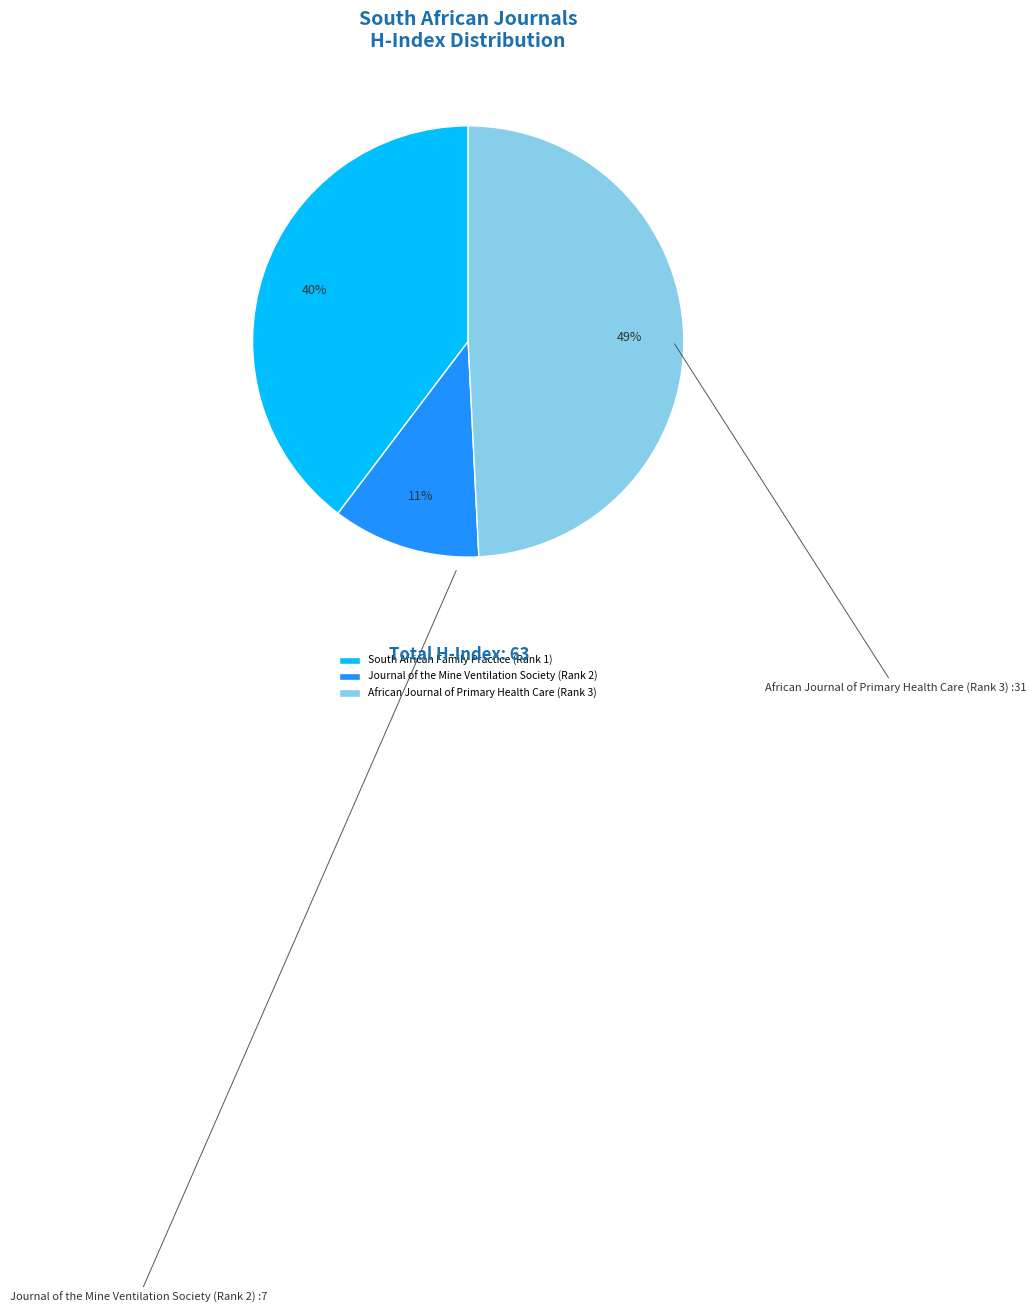

What is the ratio of the value at Journal of the Mine Ventilation Society (Rank 2) to the value at South African Family Practice (Rank 1)?

0.3